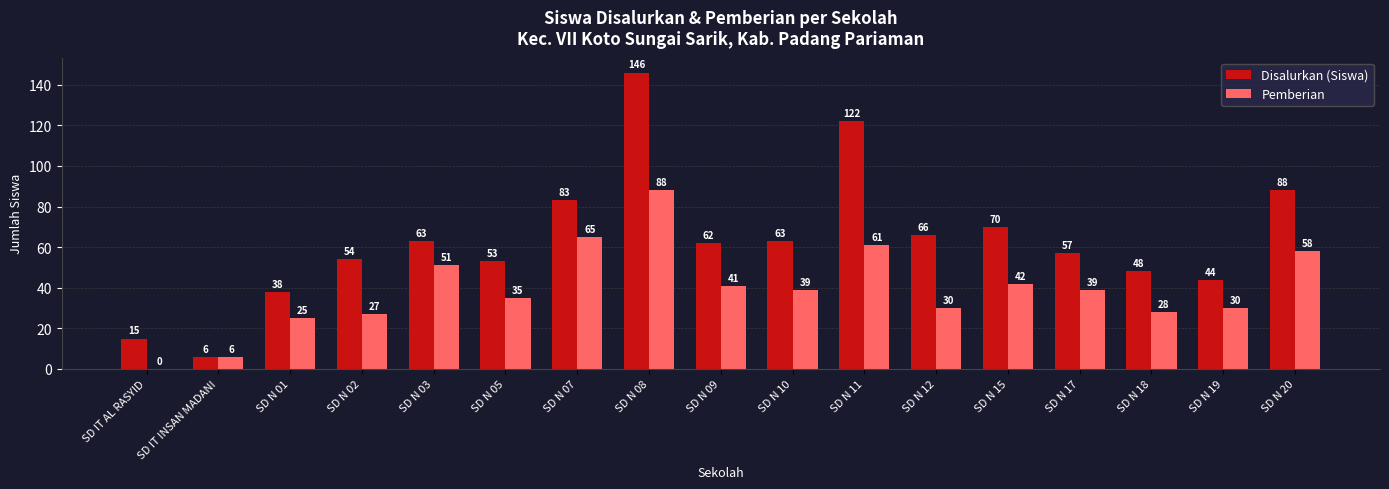

Reading left to right, list all the values displayed in this chart.

Disalurkan (Siswa): SD IT AL RASYID=15	SD IT INSAN MADANI=6	SD N 01=38	SD N 02=54	SD N 03=63	SD N 05=53	SD N 07=83	SD N 08=146	SD N 09=62	SD N 10=63	SD N 11=122	SD N 12=66	SD N 15=70	SD N 17=57	SD N 18=48	SD N 19=44	SD N 20=88
Pemberian: SD IT AL RASYID=0	SD IT INSAN MADANI=6	SD N 01=25	SD N 02=27	SD N 03=51	SD N 05=35	SD N 07=65	SD N 08=88	SD N 09=41	SD N 10=39	SD N 11=61	SD N 12=30	SD N 15=42	SD N 17=39	SD N 18=28	SD N 19=30	SD N 20=58